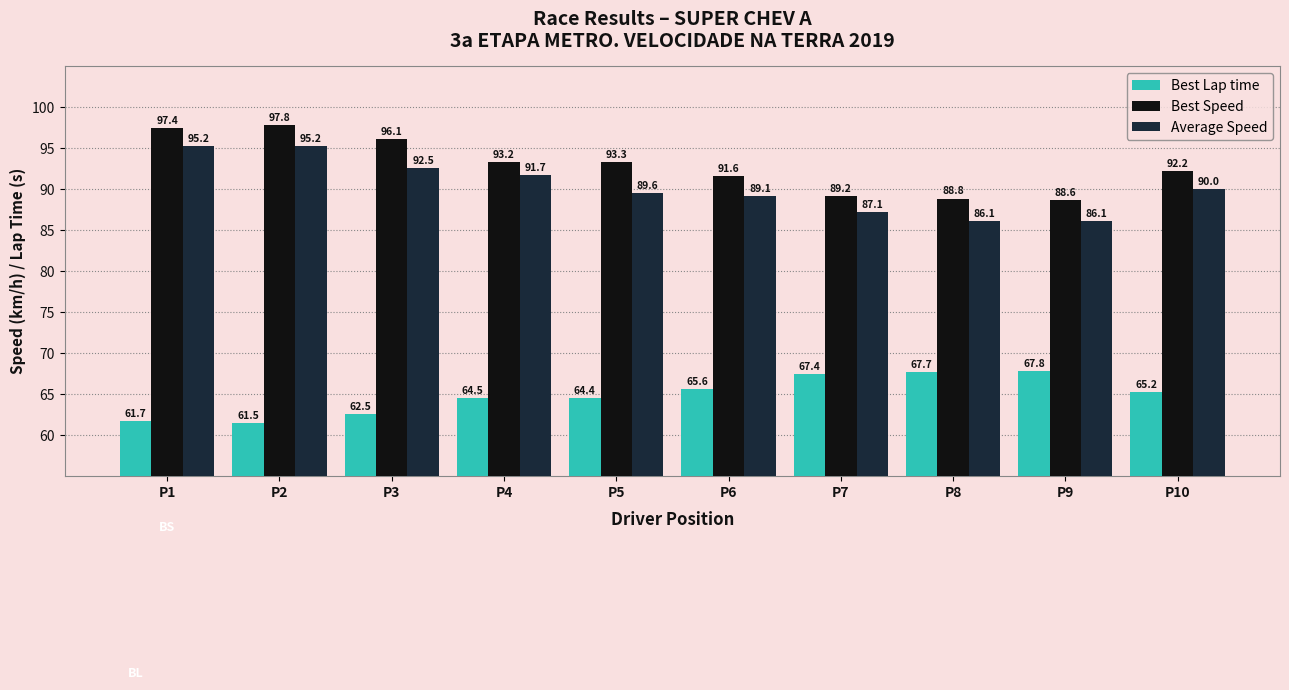

Reading left to right, what are all the values shown in this chart?

Best Lap time: P1=61.7	P2=61.5	P3=62.5	P4=64.5	P5=64.4	P6=65.6	P7=67.4	P8=67.7	P9=67.8	P10=65.2
Best Speed: P1=97.4	P2=97.8	P3=96.1	P4=93.2	P5=93.3	P6=91.6	P7=89.2	P8=88.8	P9=88.6	P10=92.2
Average Speed: P1=95.2	P2=95.2	P3=92.5	P4=91.7	P5=89.6	P6=89.1	P7=87.1	P8=86.1	P9=86.1	P10=90.0